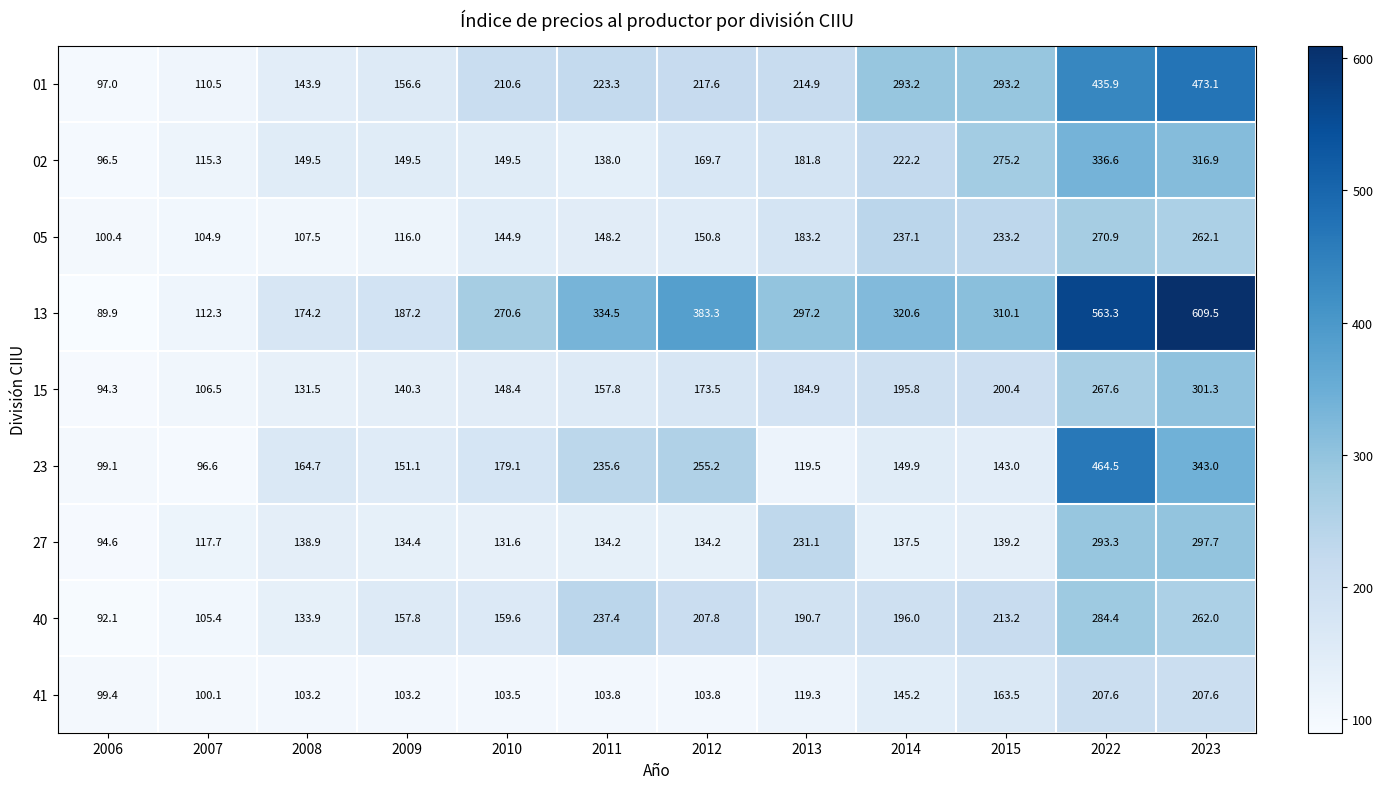

Rank the series by their maximum value, from lowest to highest.

41, 05, 40, 27, 15, 02, 23, 01, 13